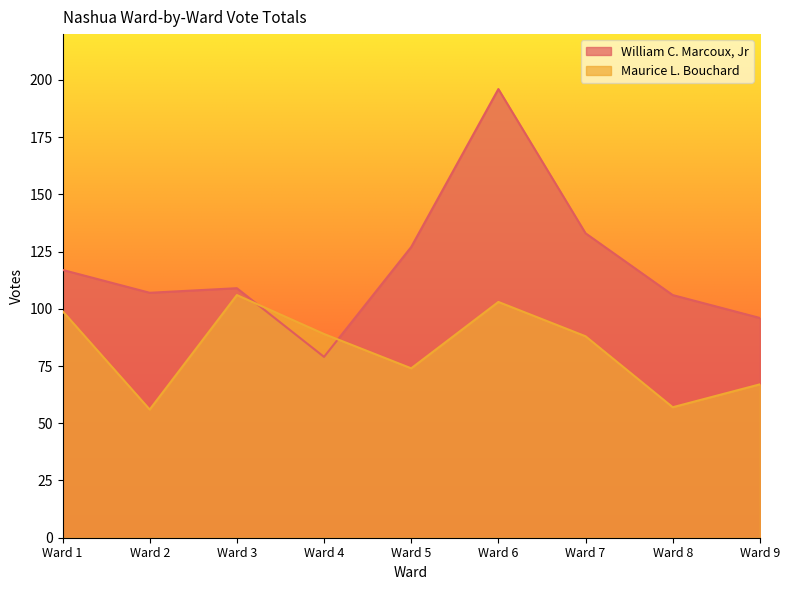

Which series has the largest total across all categories?

William C. Marcoux, Jr